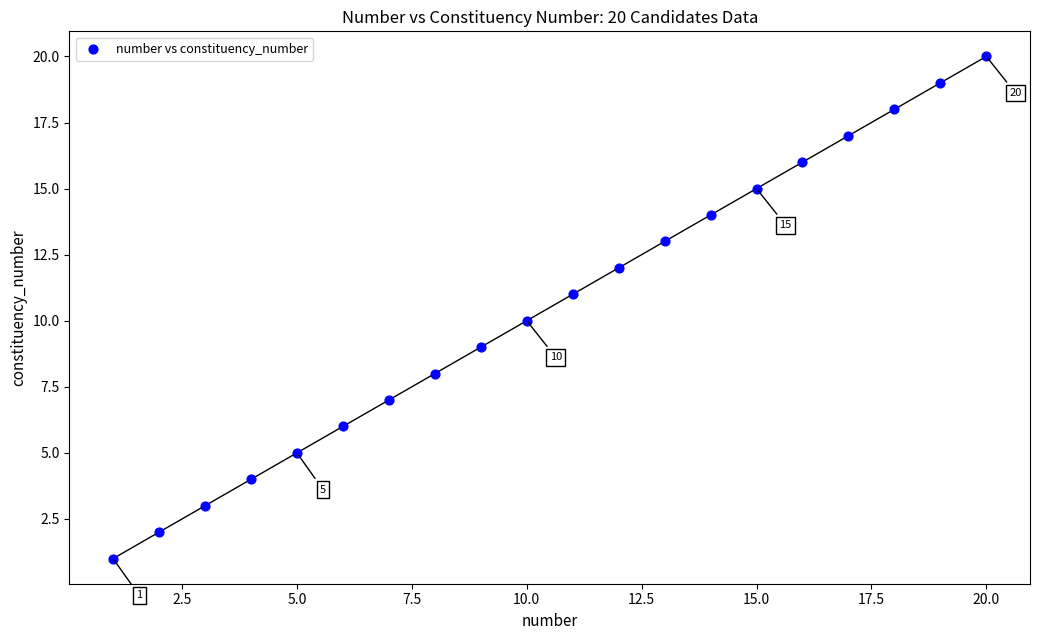

What is the range of X values (max minus min)?

19